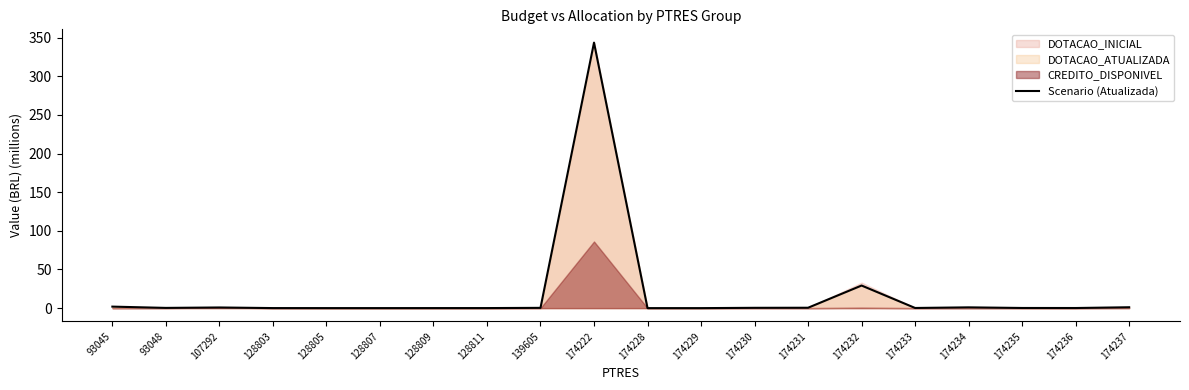

Reading left to right, transcribe all the data shown in this chart.

2.0	0.3	0.8	0.1	0.0	0.0	0.1	0.1	0.4	343.7	0.0	0.0	0.4	0.5	29.2	0.2	1.0	0.2	0.1	1.1